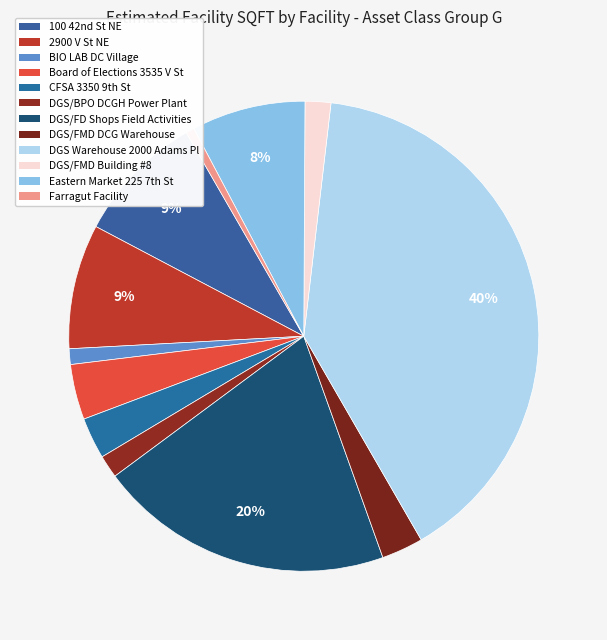

Count the number of slices in the pie.

12